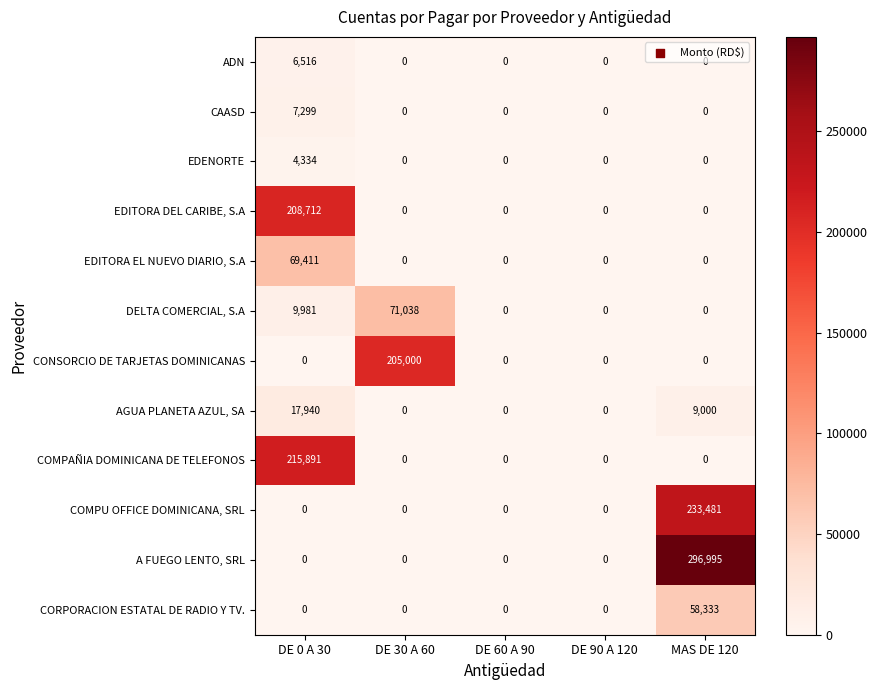

At which category is the sum across all series the highest?

MAS DE 120